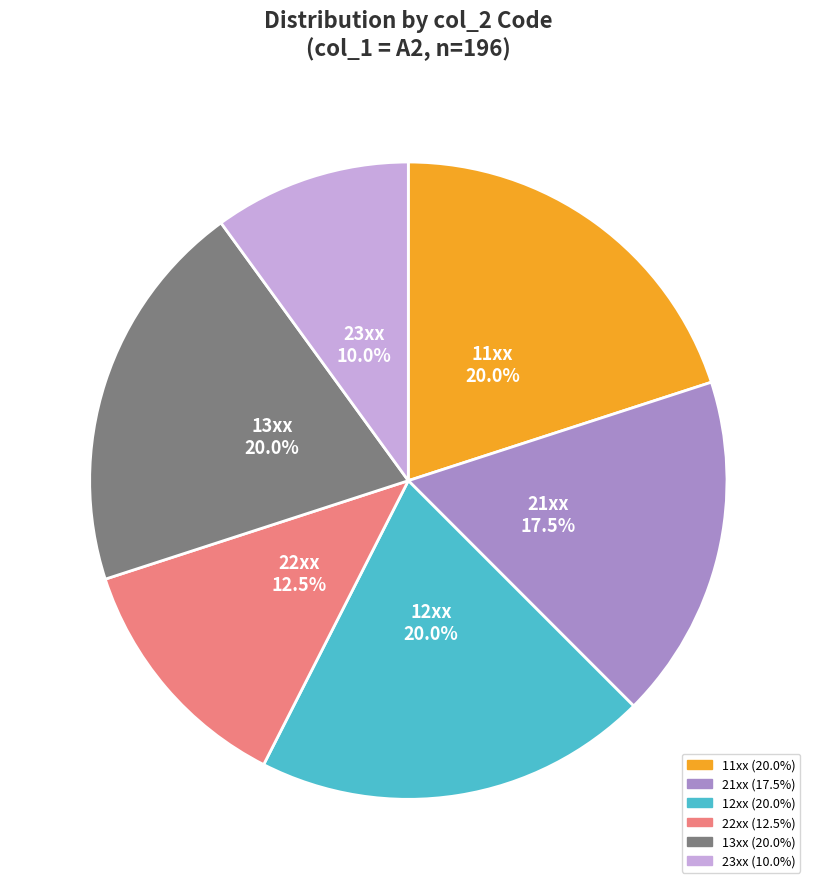

Does any single category account for the majority?

No